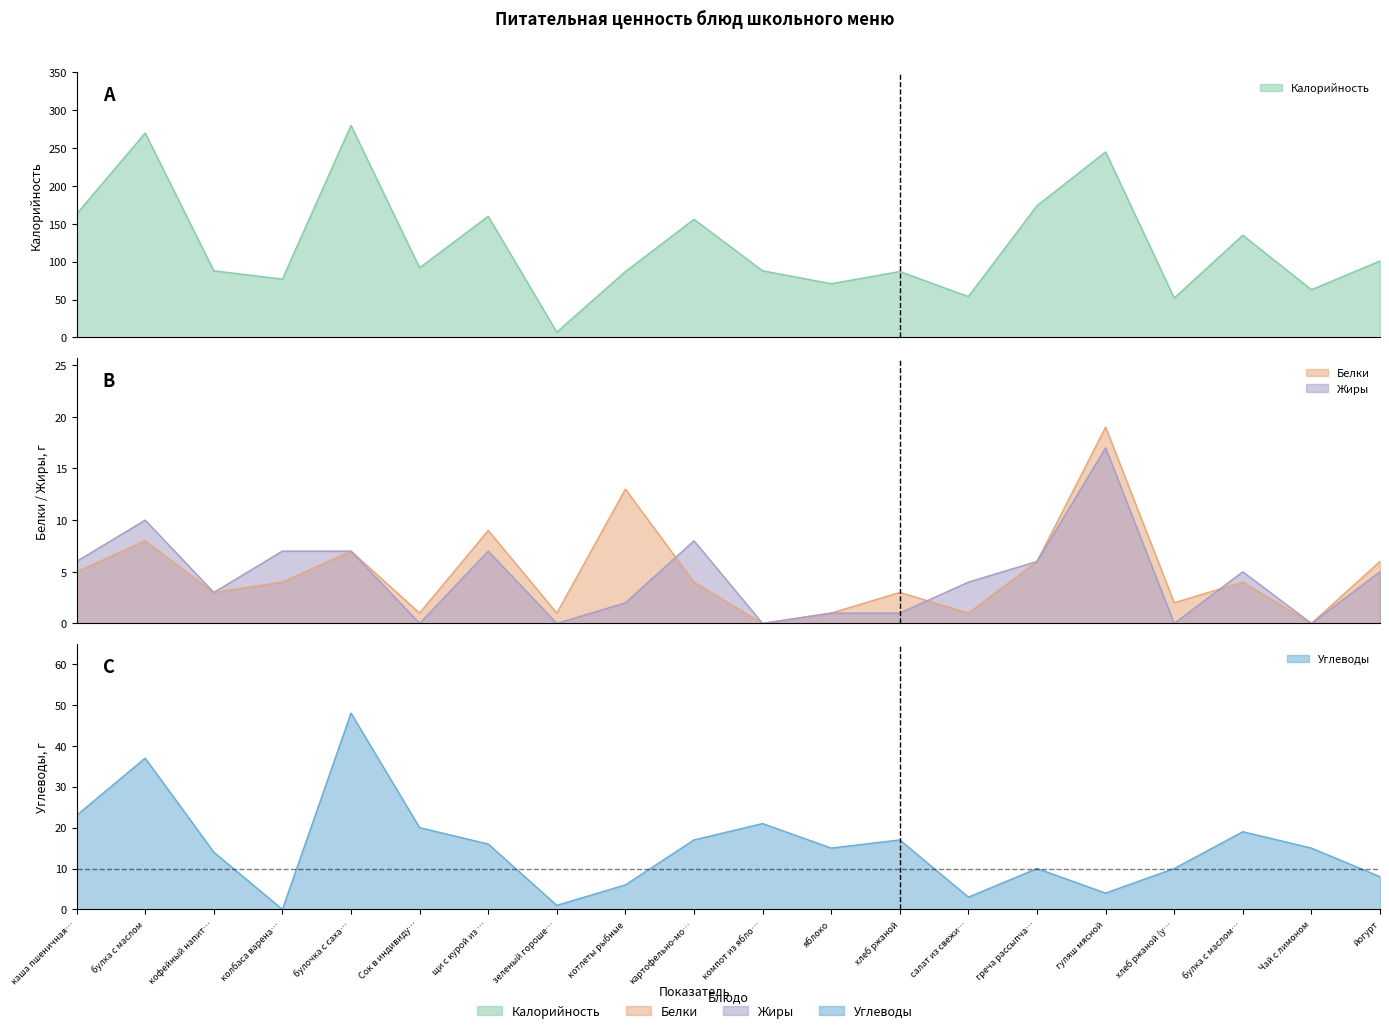

The Углеводы series shows 5 at булка с маслом…. True or false?

False